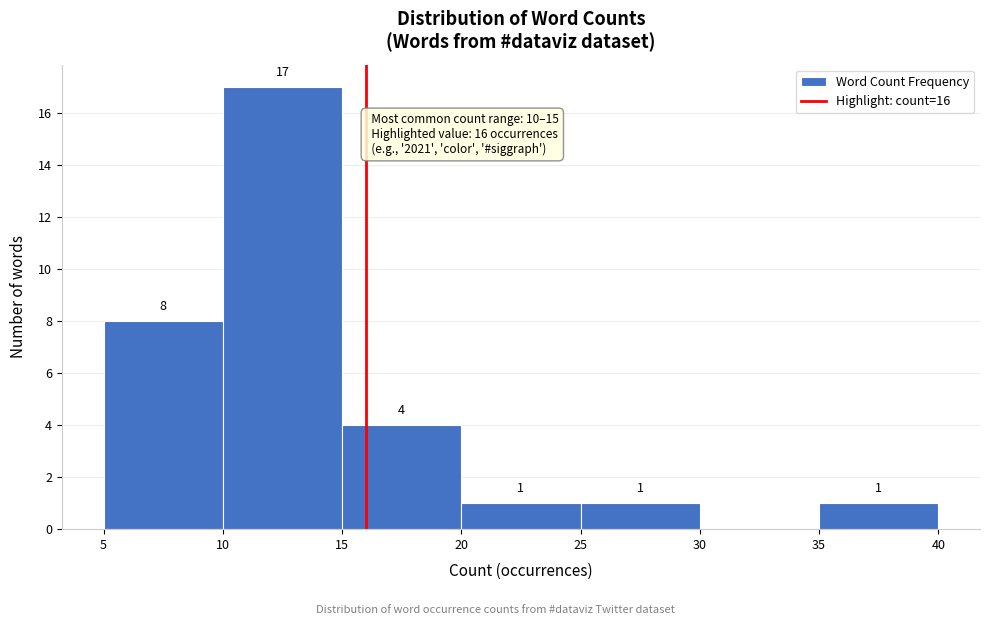

Over which range of the x-axis is the bar tallest?

10 to 15